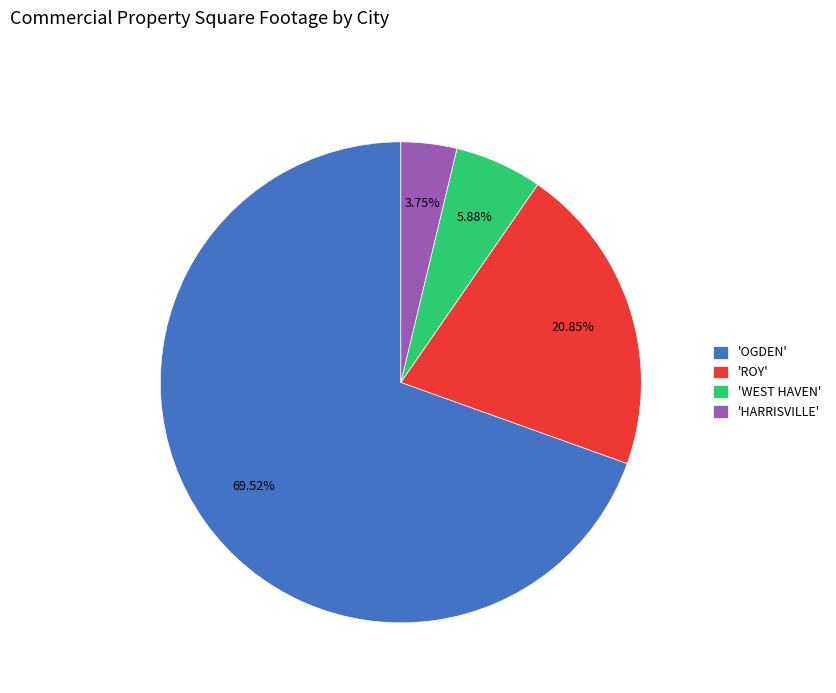

To the nearest percent, what is the average slice percentage?

25%